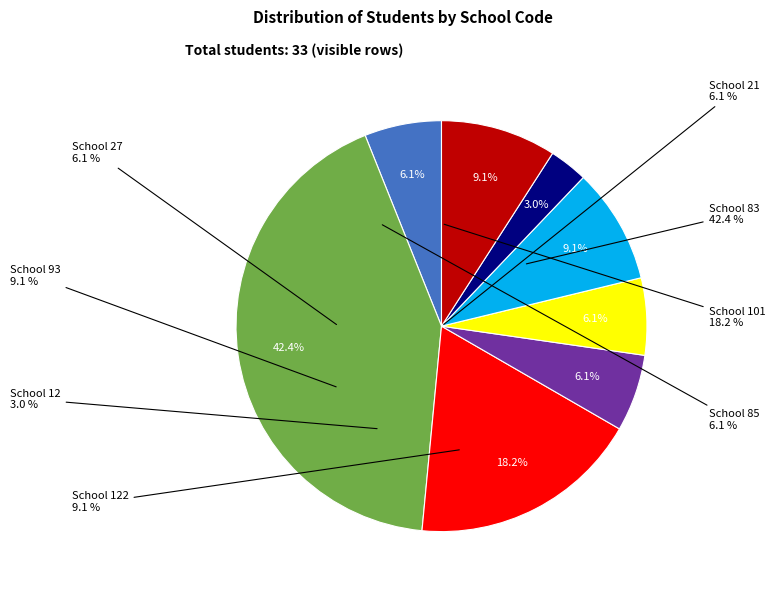

Count the number of slices in the pie.

8